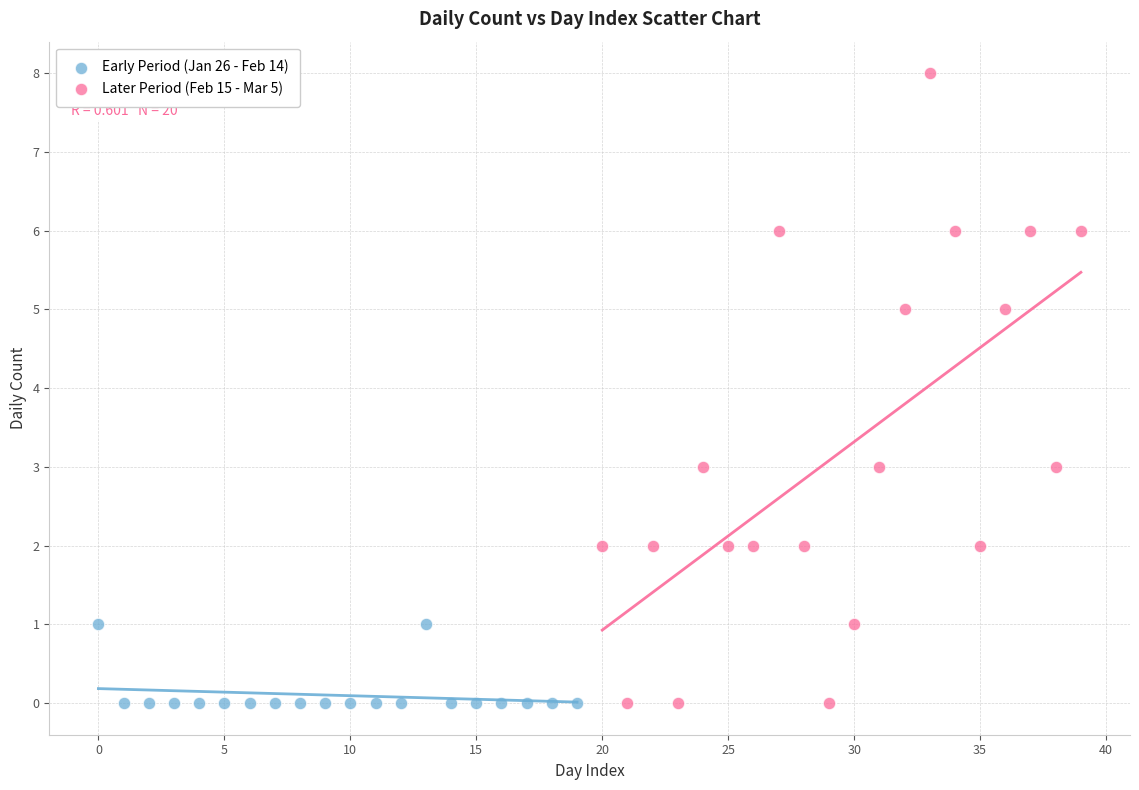

Which series has the largest Y range (max minus min)?

Later Period (Feb 15 - Mar 5)